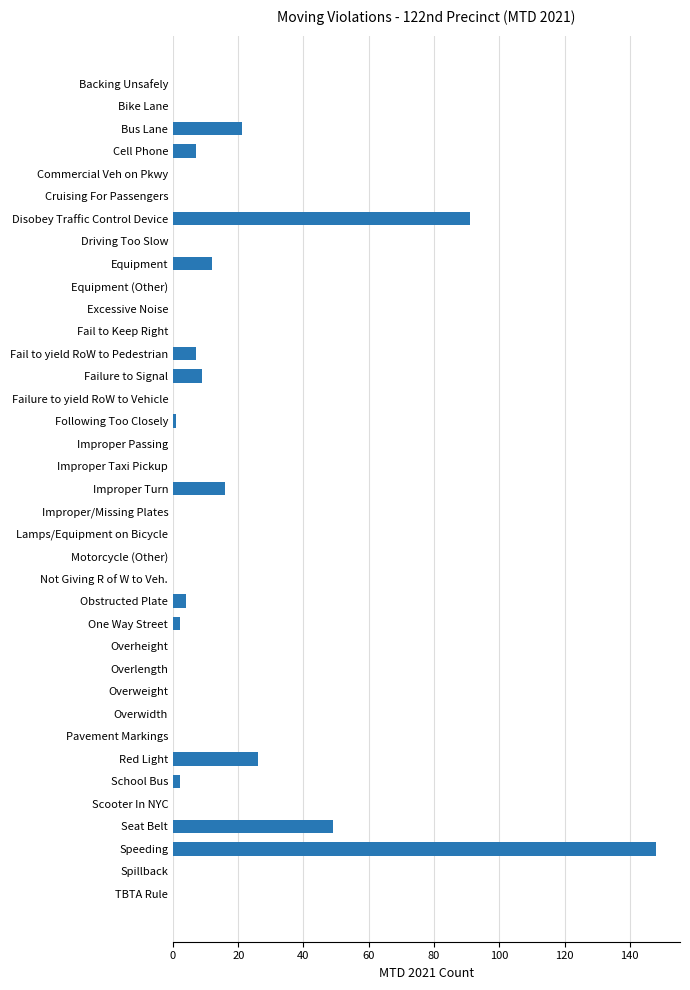

Where is the data nearest to the value 74?

Disobey Traffic Control Device